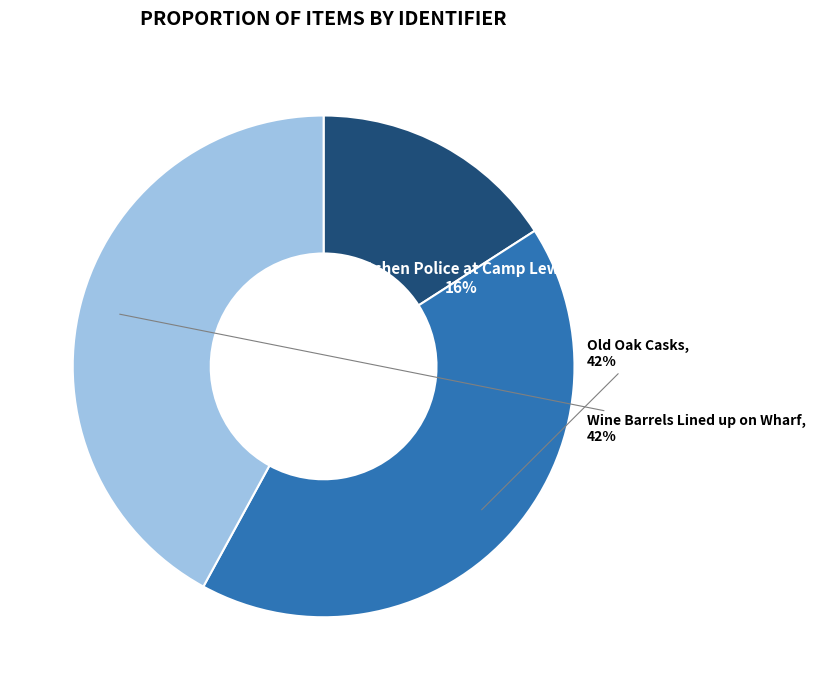

What is the ratio of the value at Wine Barrels Lined up on Wharf to the value at Old Oak Casks?

1.0